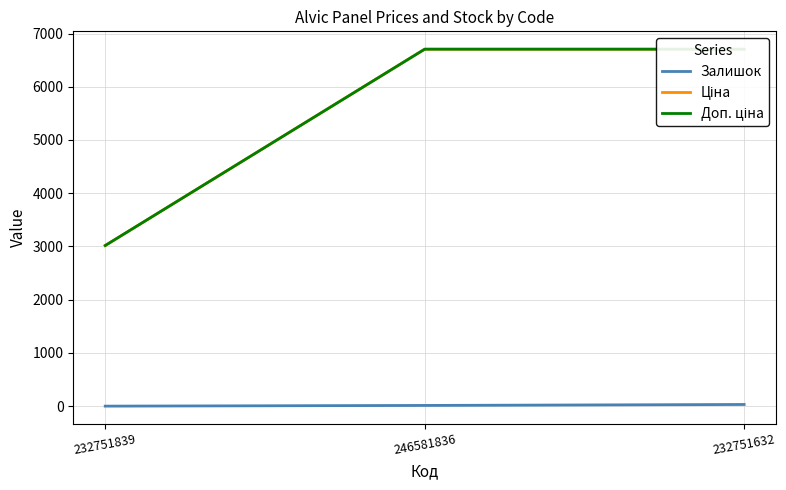

Reading left to right, transcribe all the data shown in this chart.

Залишок: 232751839=1.0	246581836=14.0	232751632=32.0
Ціна: 232751839=3017.6	246581836=6705.7	232751632=6705.7
Доп. ціна: 232751839=3018.0	246581836=6705.7	232751632=6705.7